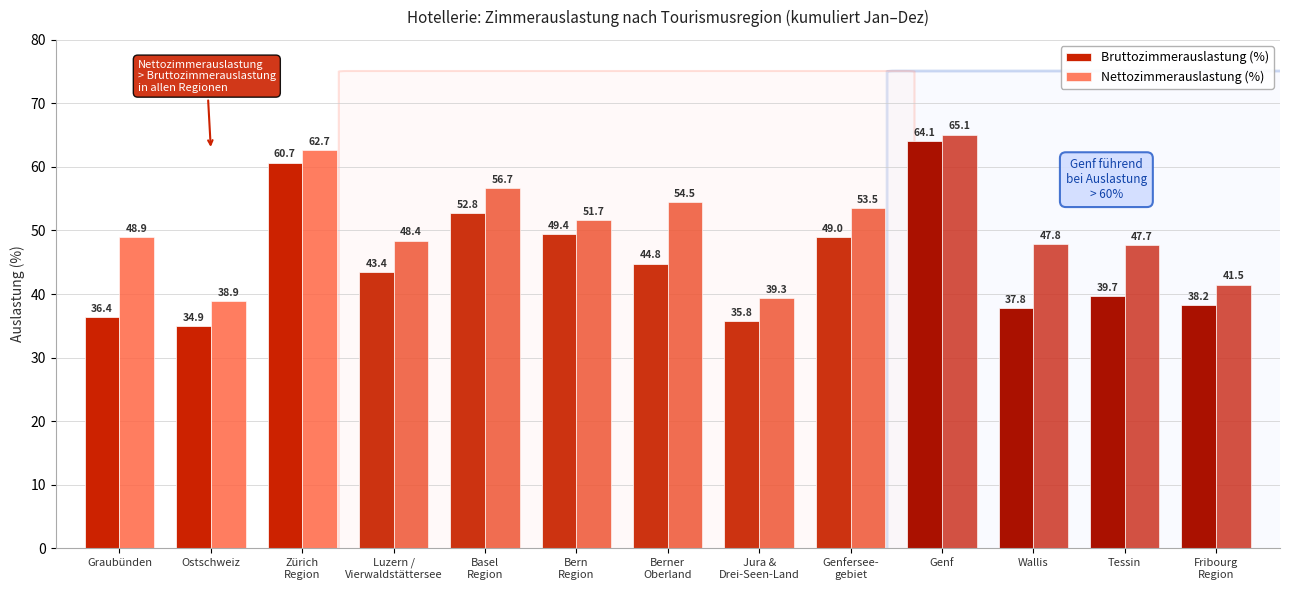

The value of Bruttozimmerauslastung (%) at Zürich
Region is 60.7. True or false?

True